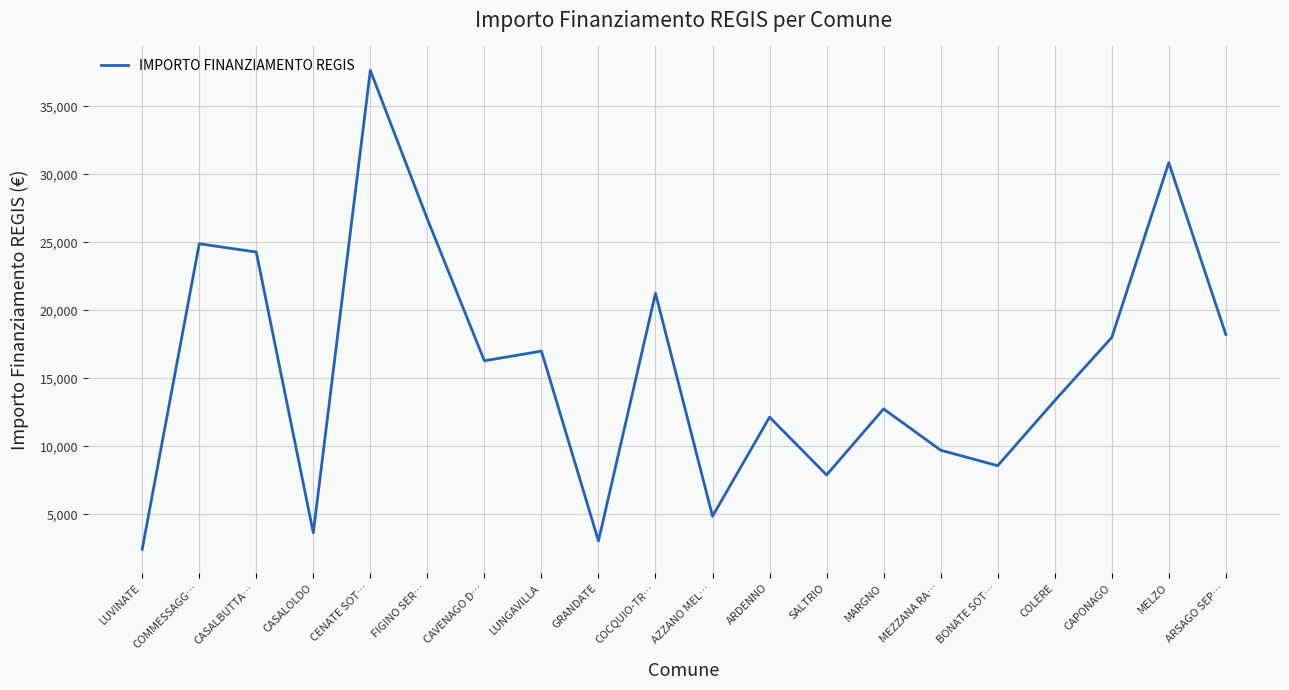

Which category has the lowest value across all series?

LUVINATE